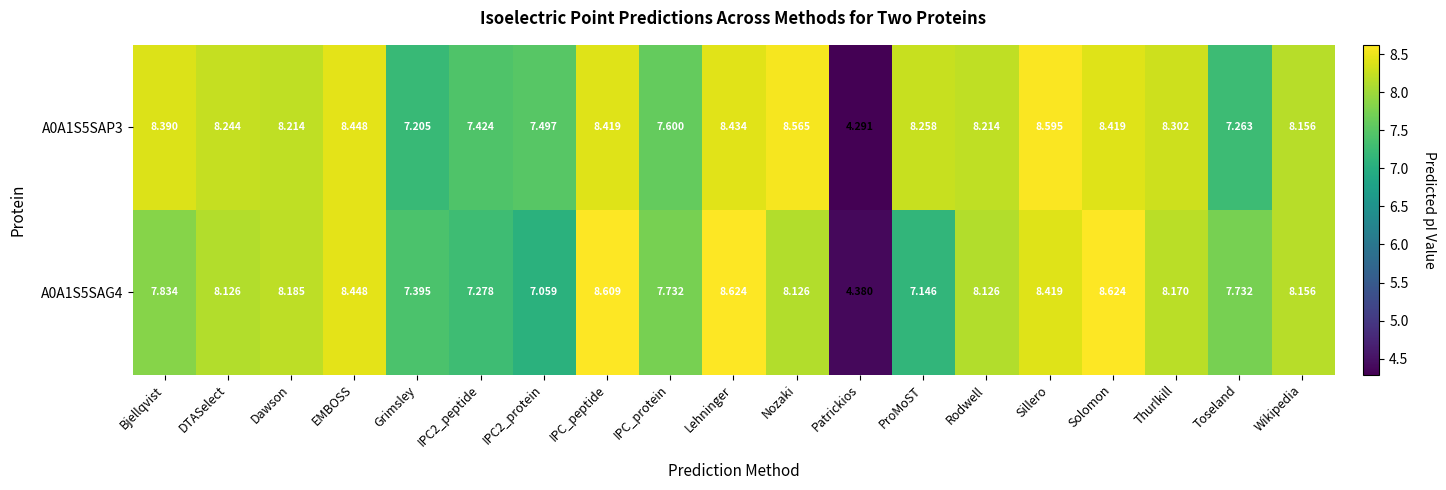

At which label is A0A1S5SAP3 closest to 6?

Grimsley